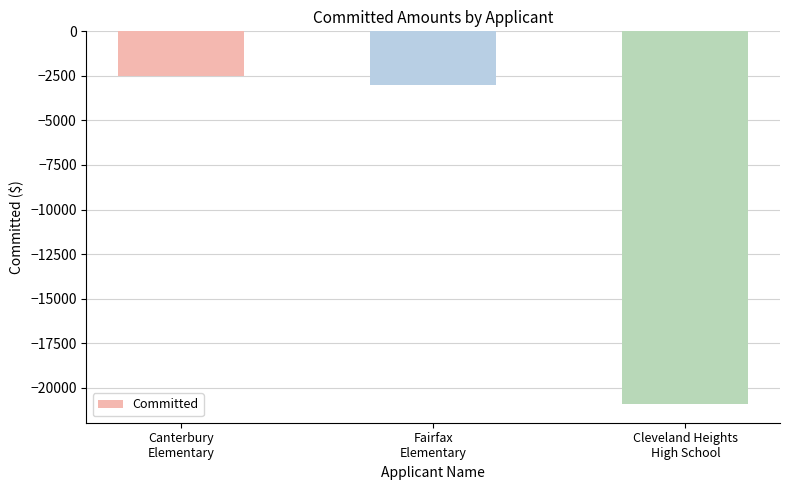

Between Fairfax
Elementary and Cleveland Heights
High School, which is larger?

Fairfax
Elementary